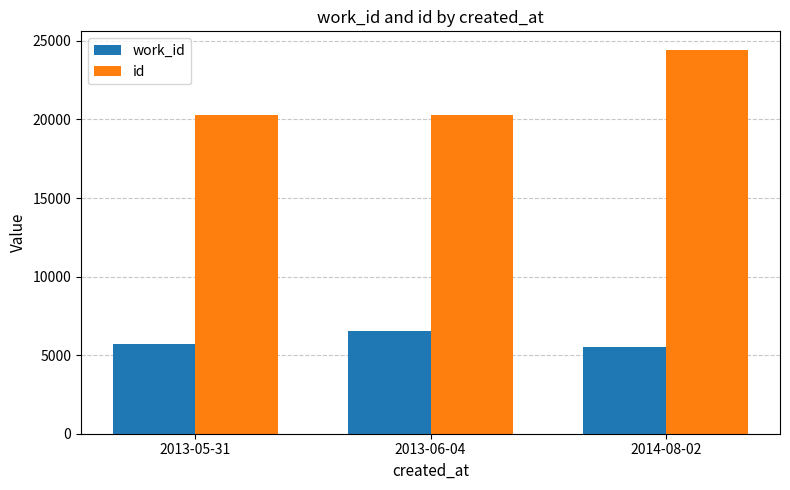

Is it true that id equals 40750 at 2014-08-02?

False